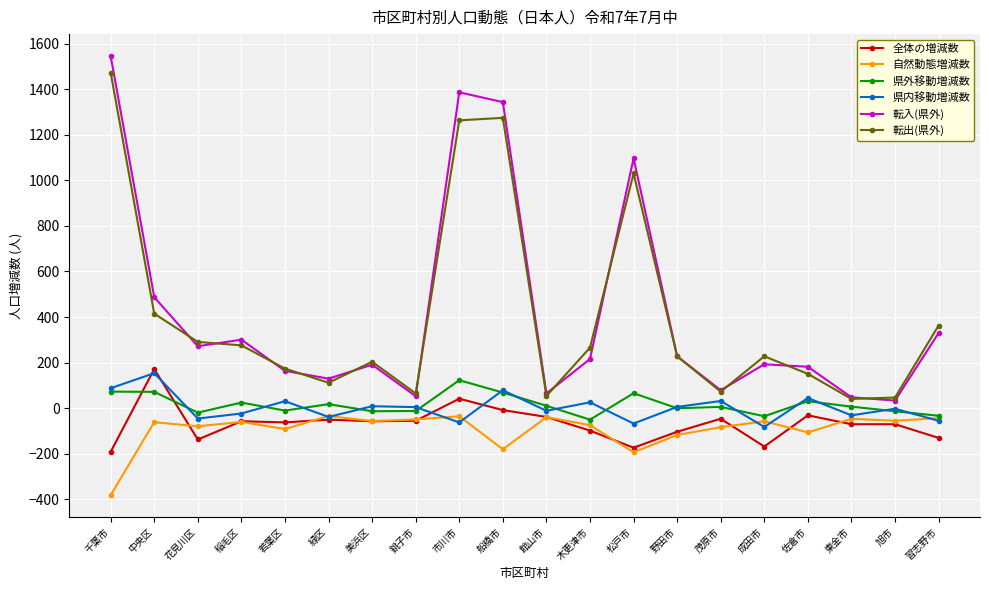

What is the smallest value displayed?

-381